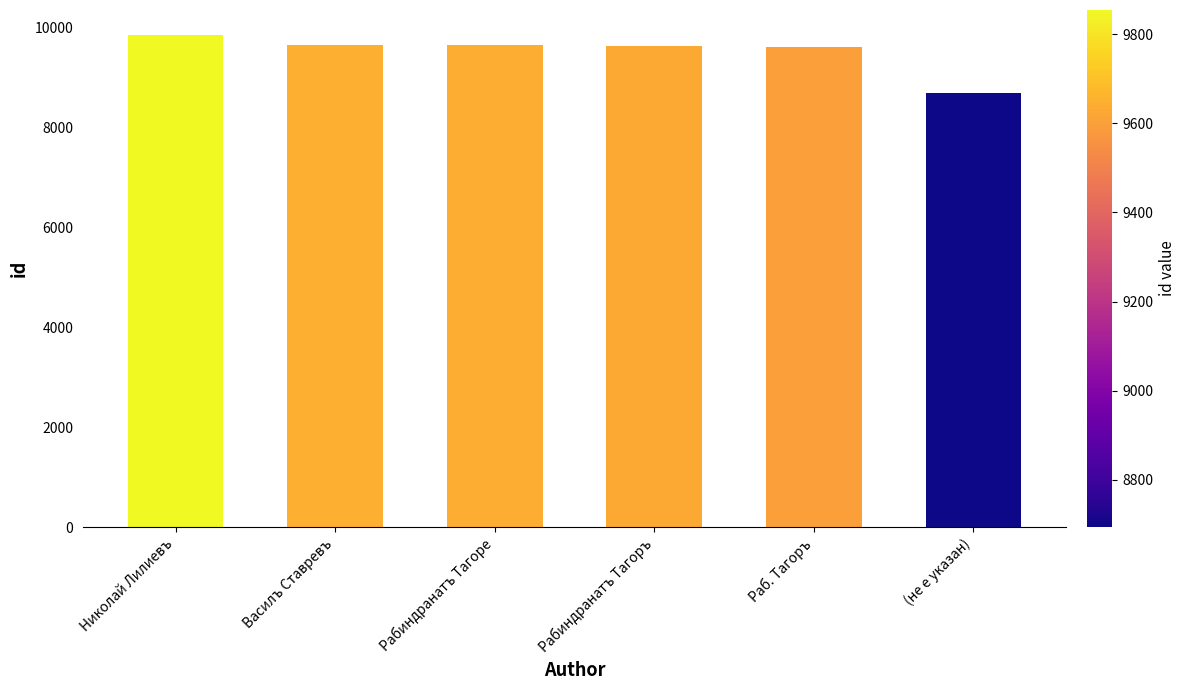

What value does the data have at (не е указан), to the nearest 50?

8700